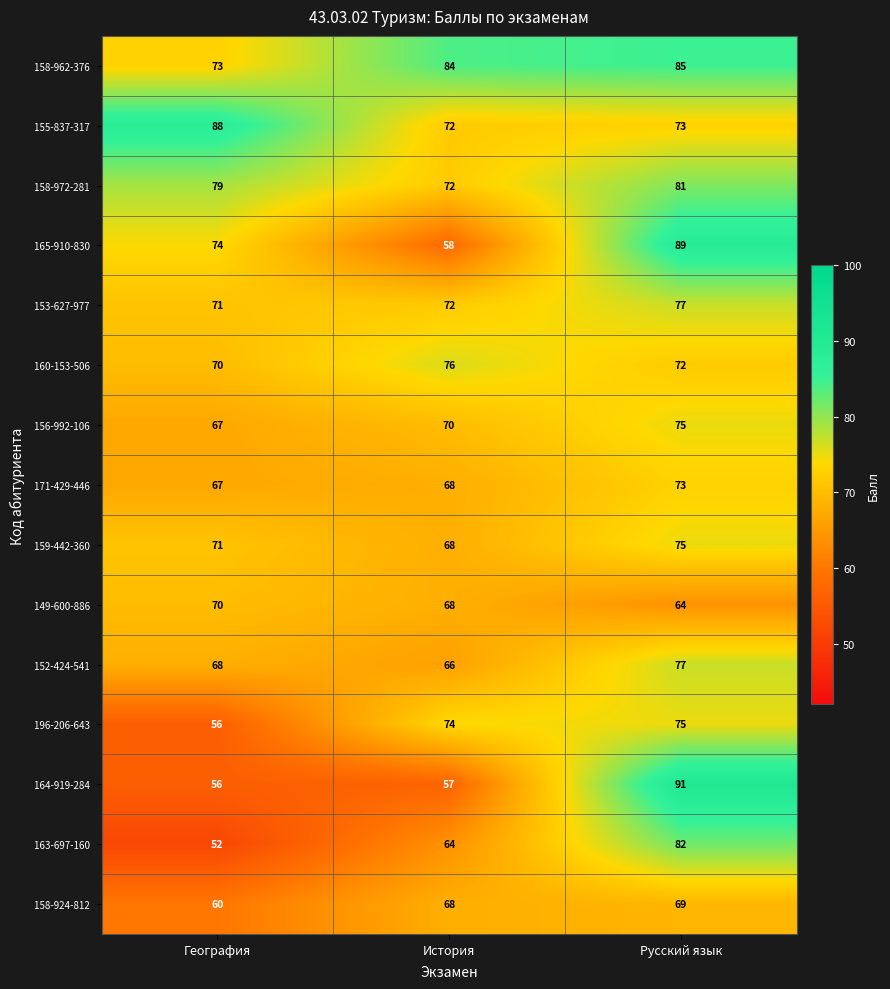

At which category is the sum across all series the highest?

Русский язык